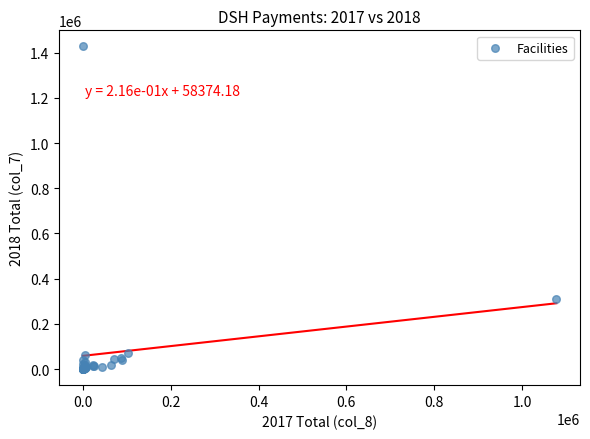

What Y value in the scatter plot is closest to 713821?

309578.5